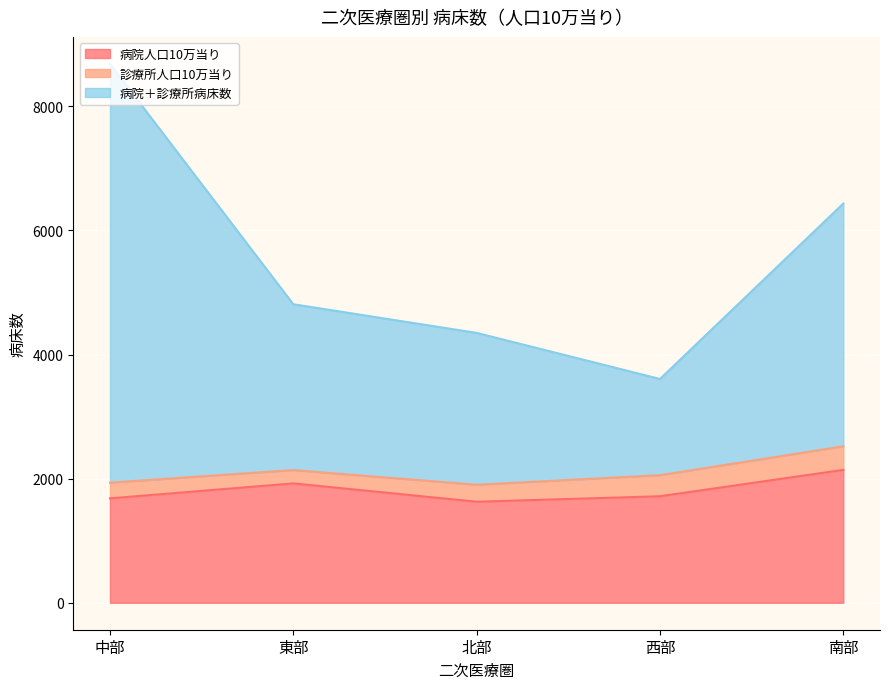

True or false: 診療所人口10万当り has more than 0 points higher than both neighbors.

False